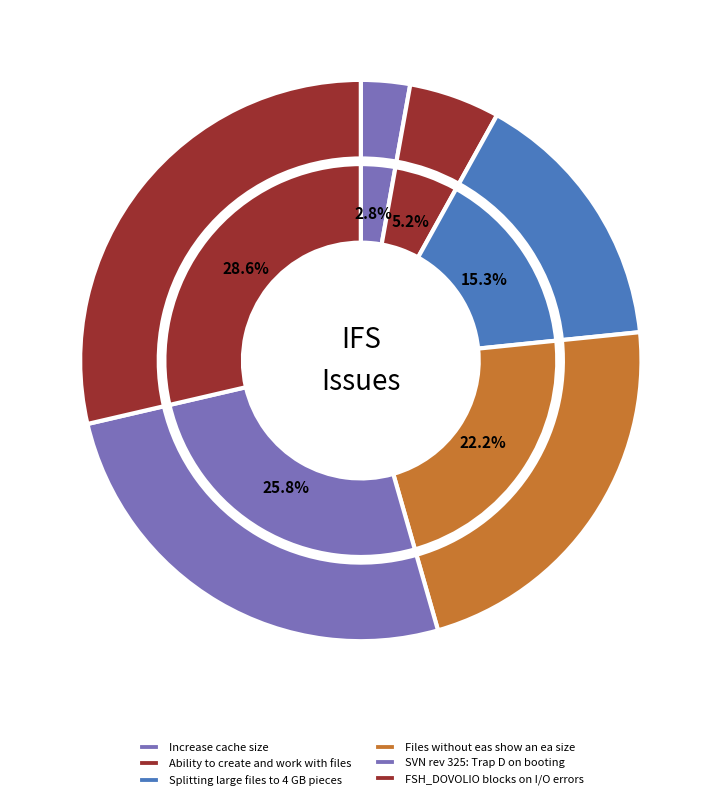

True or false: Files without eas show an ea size accounts for 22% of the total.

True